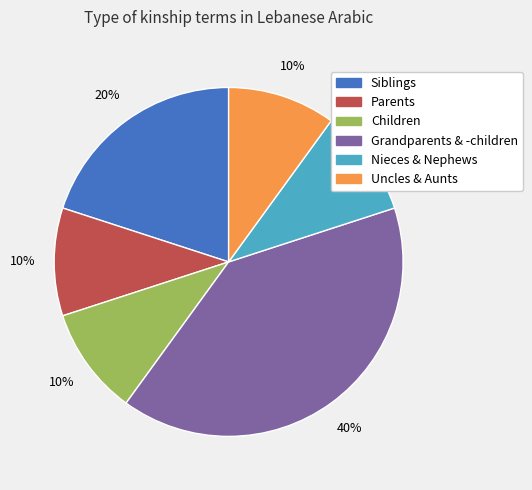

What percentage is the Siblings slice, to the nearest percent?

20%